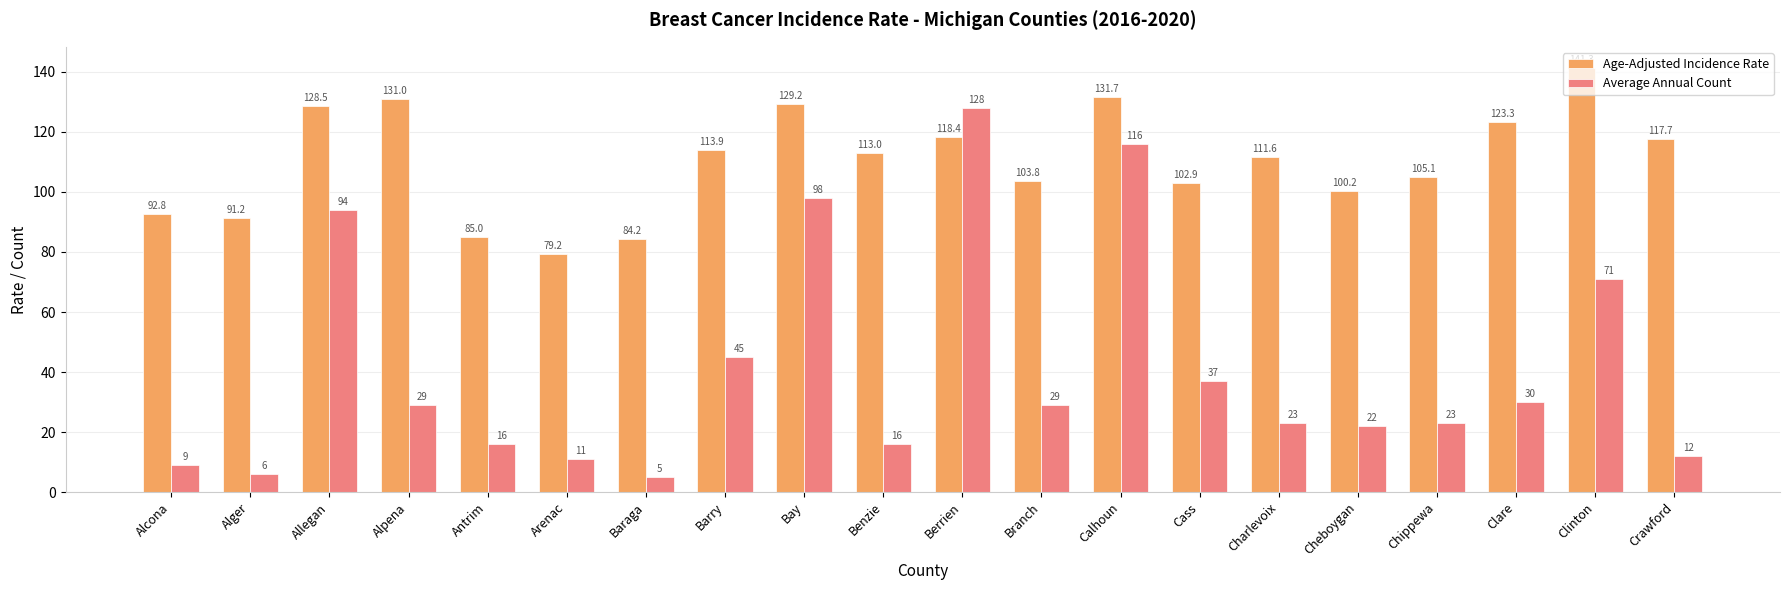

What is the total value across all series at Arenac?

90.2